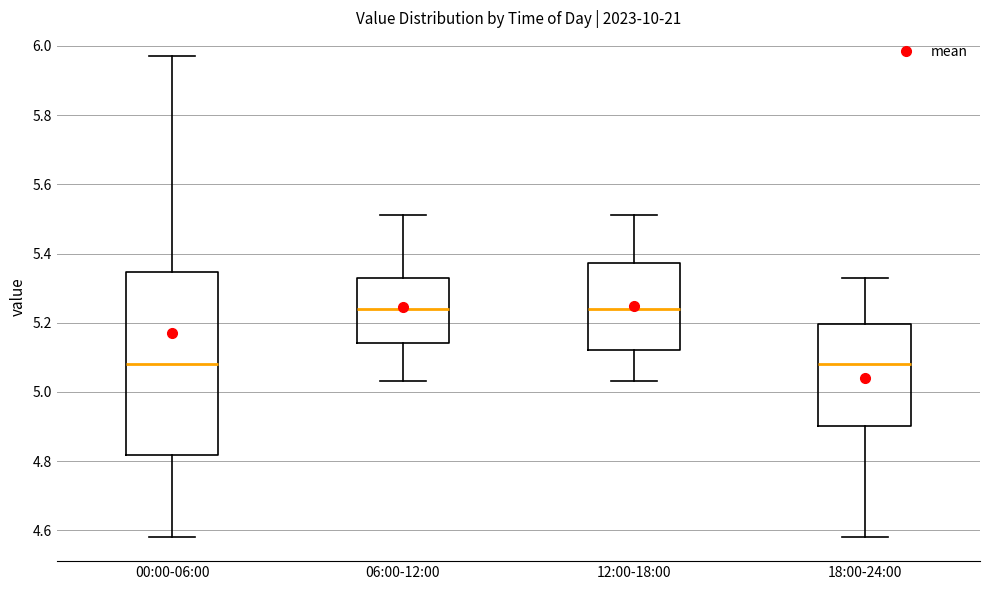

Where does the upper whisker of the box for 06:00-12:00 end on the y-axis? The values are not printed on the chart, so give them approximately, as read against the axis.

5.52